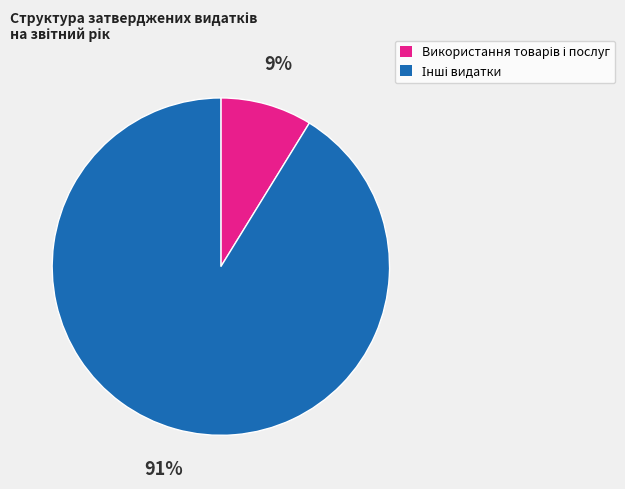

To the nearest percent, what is the difference between the largest and smallest slice percentages?

82%